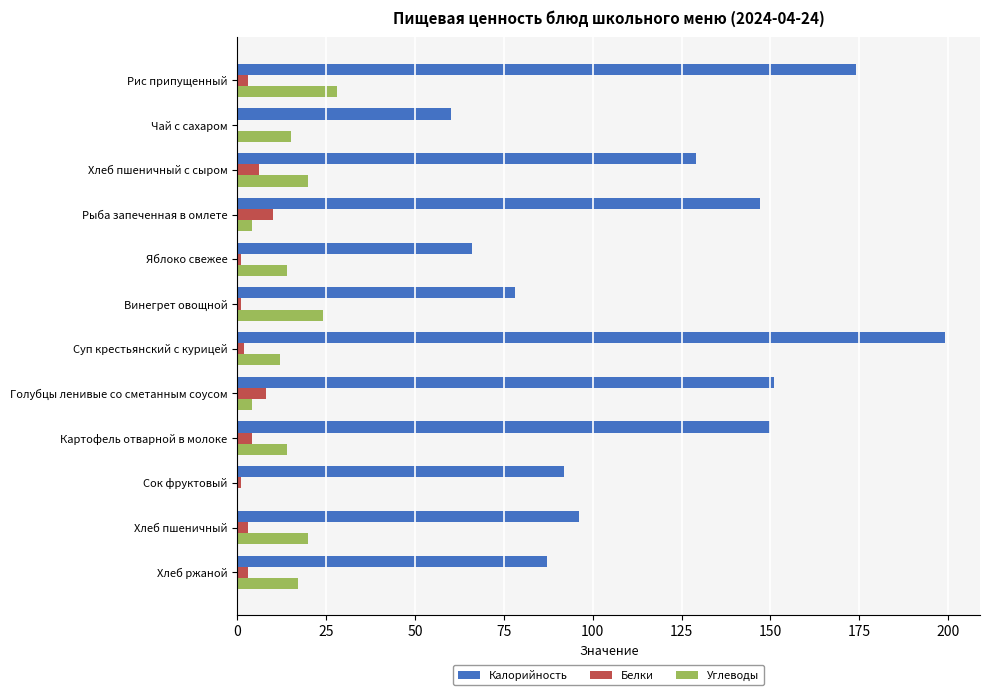

Count the number of categories in the chart.

12